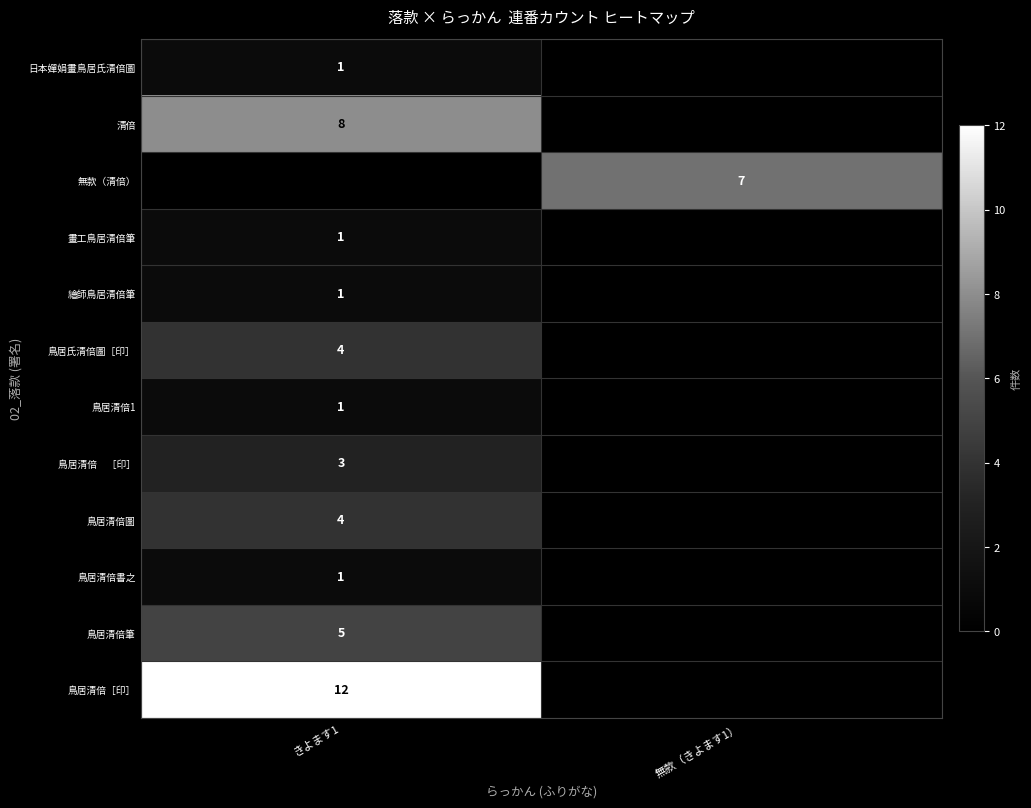

The value of 畫工鳥居清倍筆 at きよます1 is 1. True or false?

True